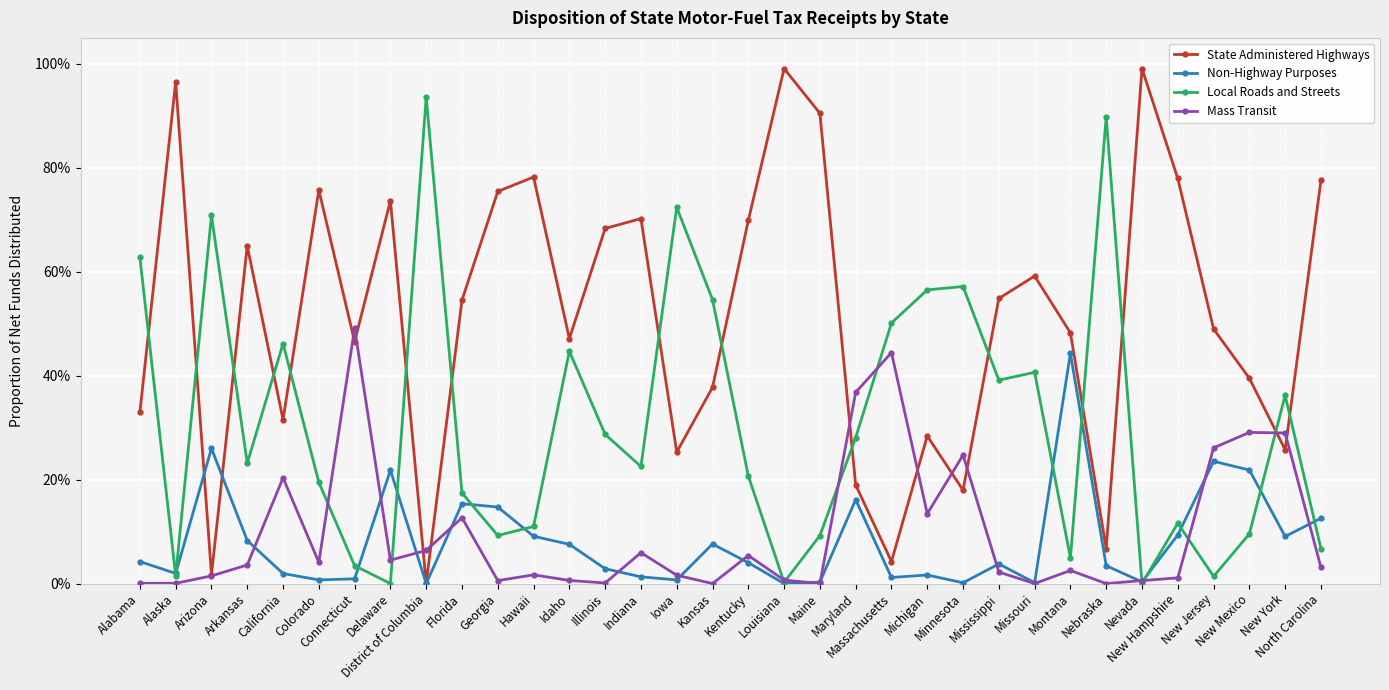

What are all the series names shown in the legend?

State Administered Highways, Non-Highway Purposes, Local Roads and Streets, Mass Transit